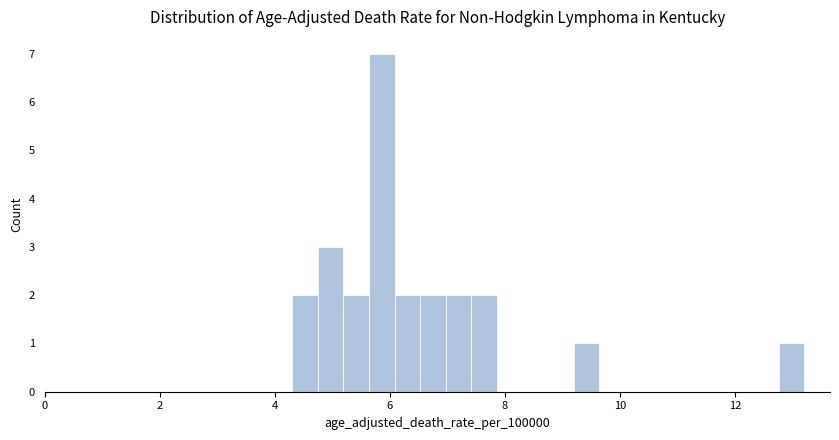

Around what value on the x-axis is the tallest bar? Give the approximate position of its centre, as read against the axis.

5.8